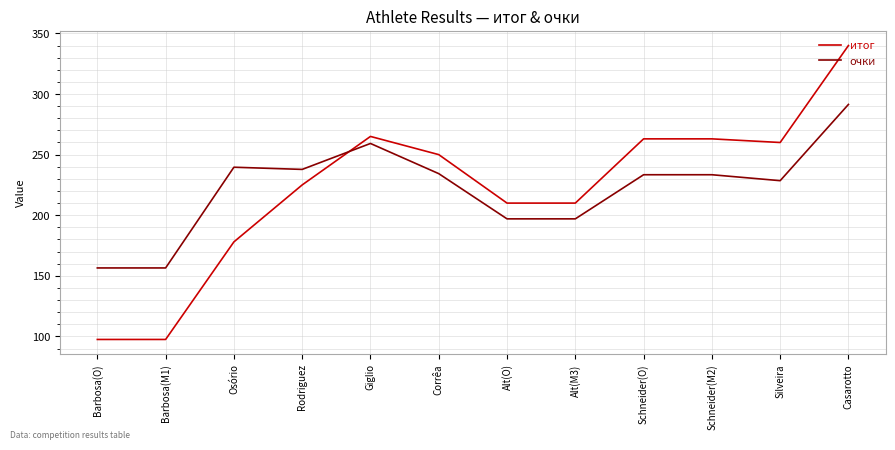

What is the difference between the maximum and minimum values in the очки series?

134.9